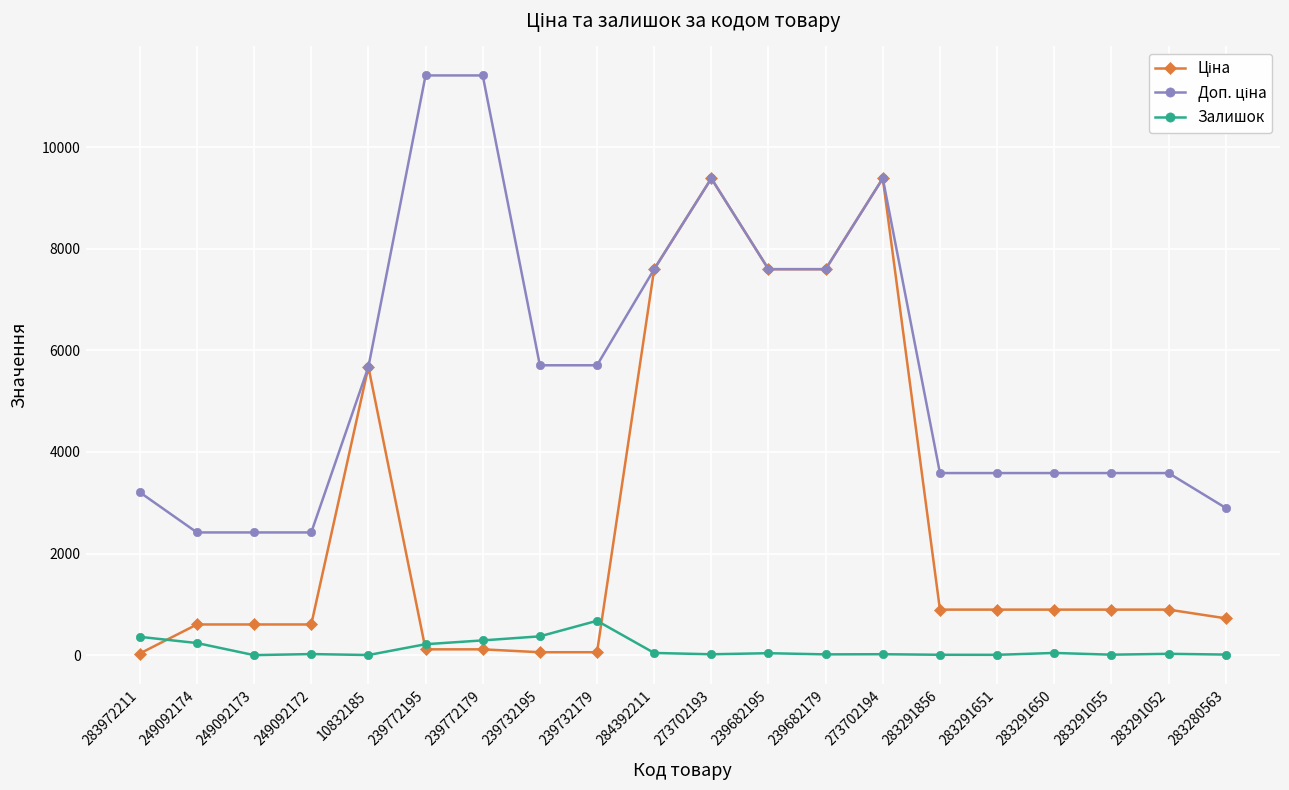

The Залишок series shows 26.0 at 283291052. True or false?

True